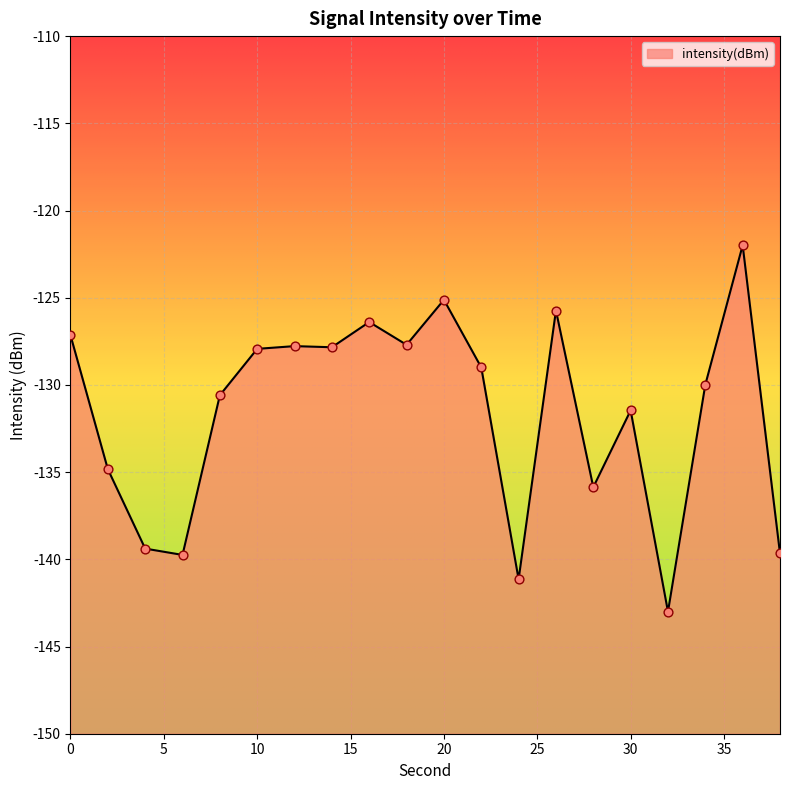

What is the change in value from 16 to 20?

+1.3